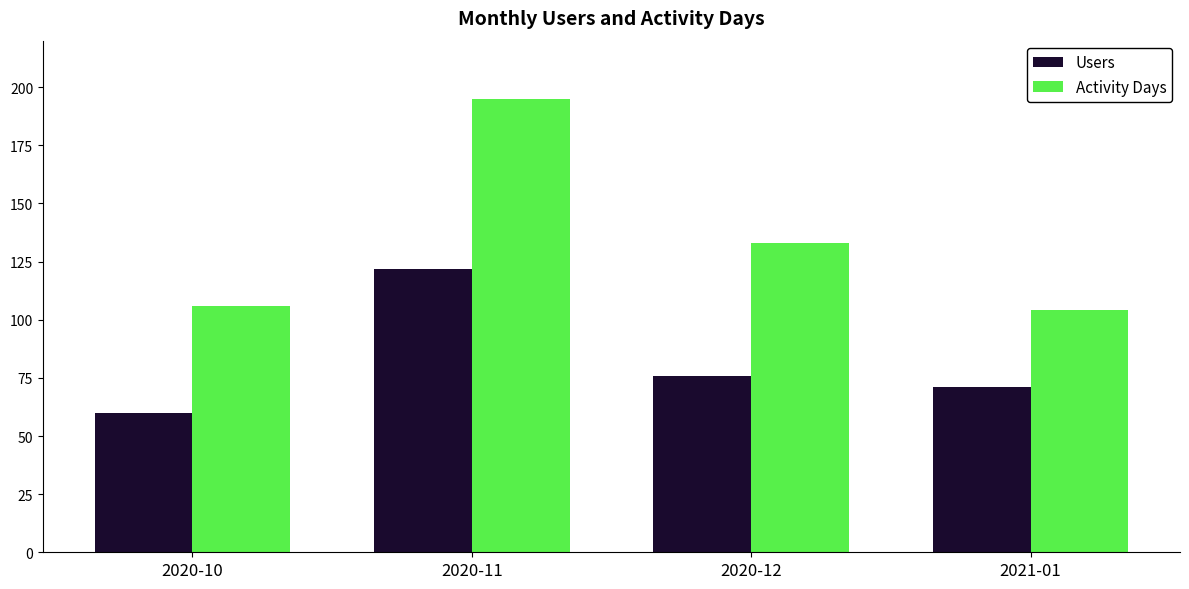

List the labels in order of Users value, largest first.

2020-11, 2020-12, 2021-01, 2020-10